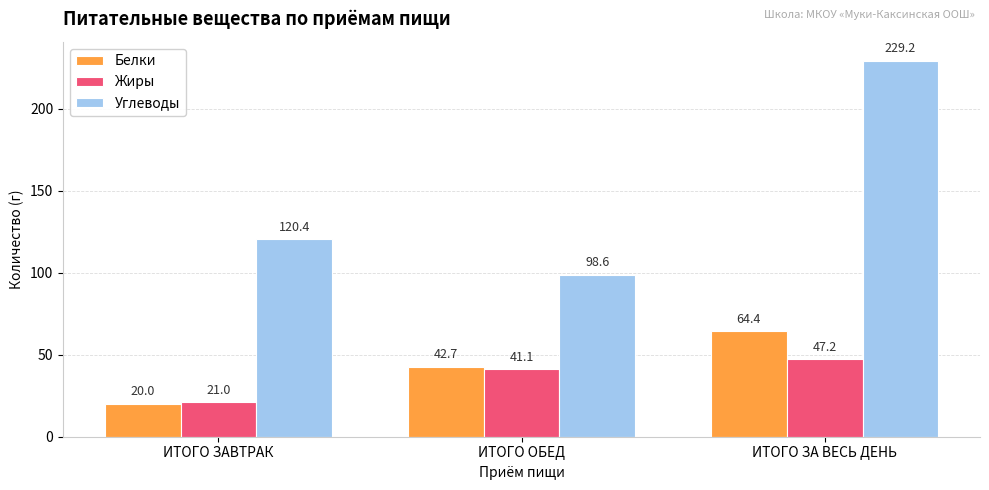

Does the chart contain stacked bars?

No